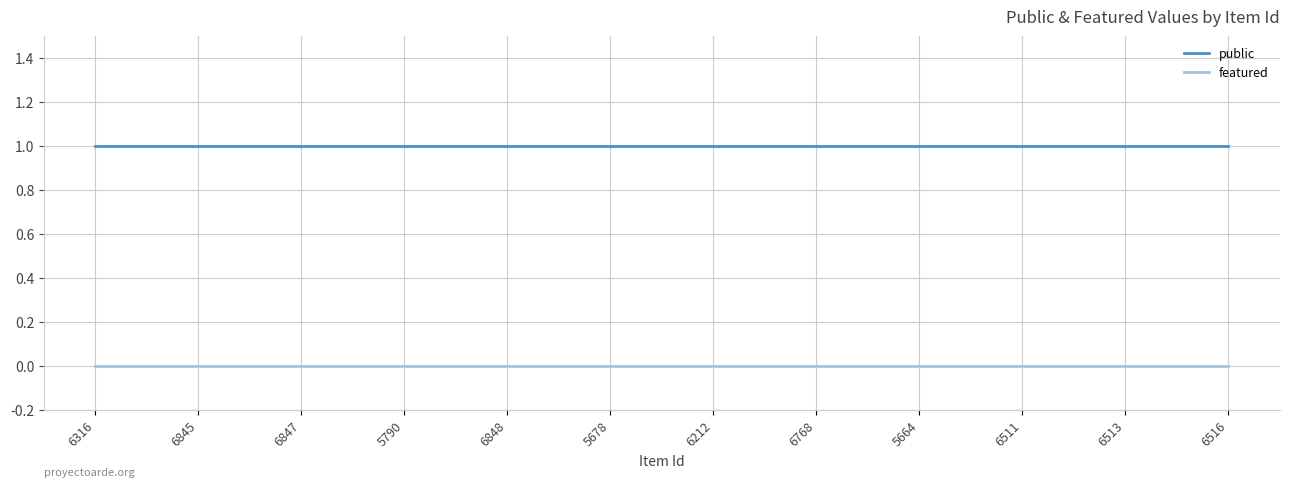

What position from the left is 6847?

3